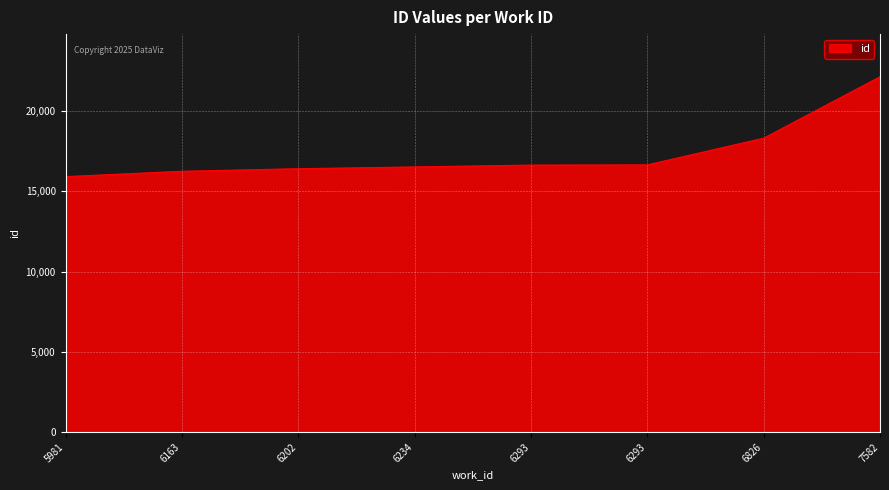

Count the number of categories in the chart.

8